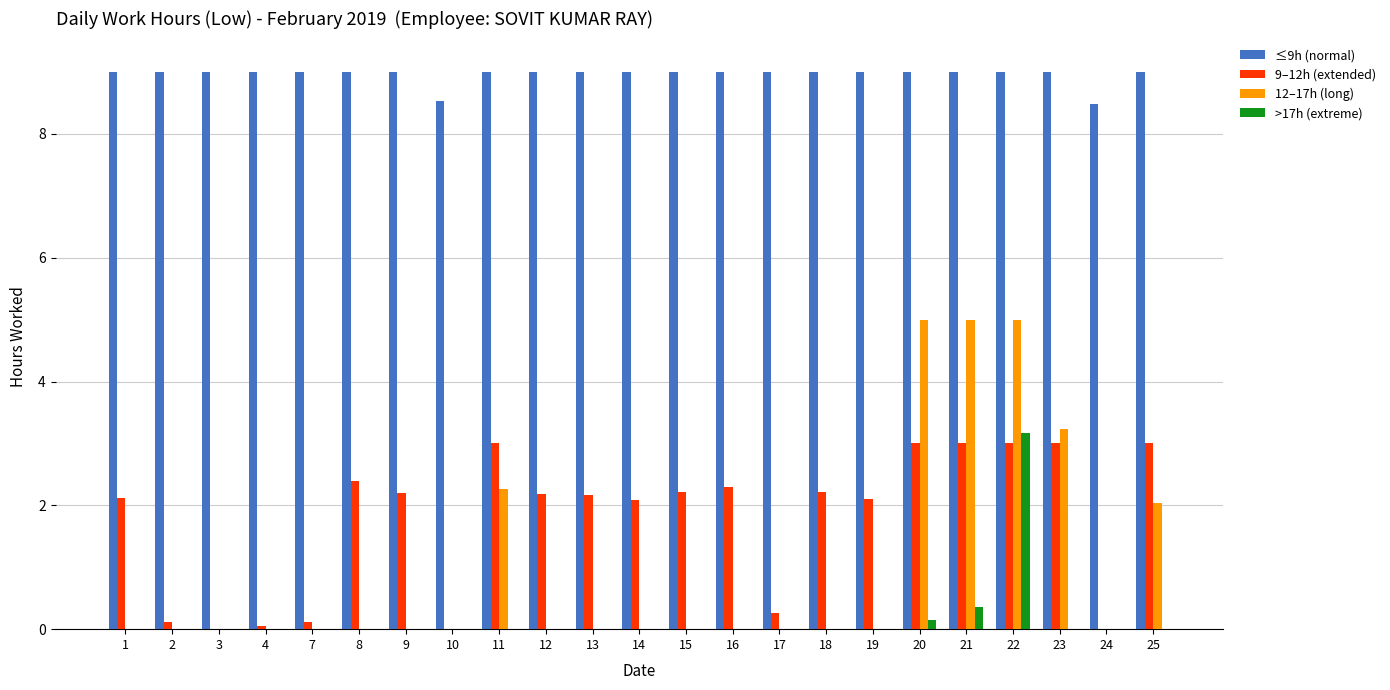

True or false: 9–12h (extended) has a value of 0.9 at 21.

False